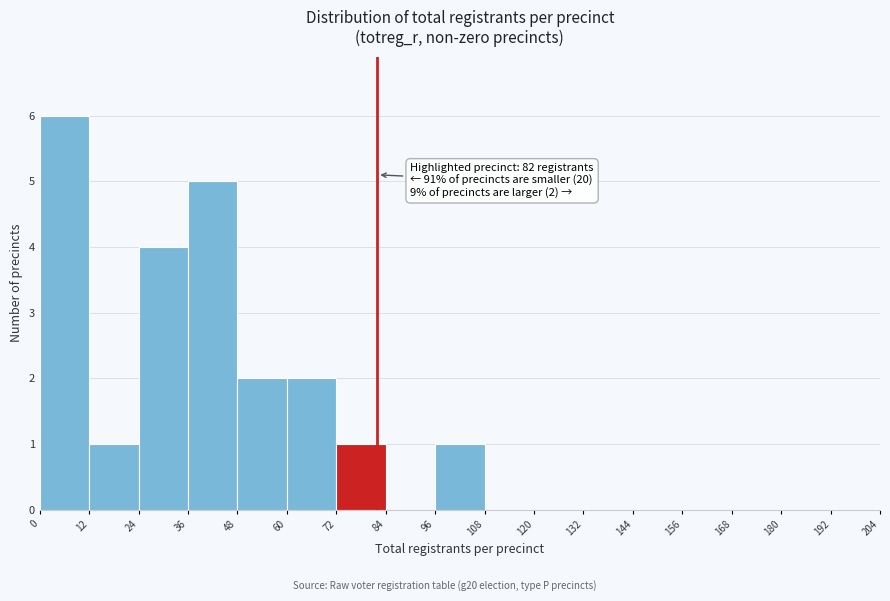

Which range on the x-axis has the tallest bar?

0 to 12